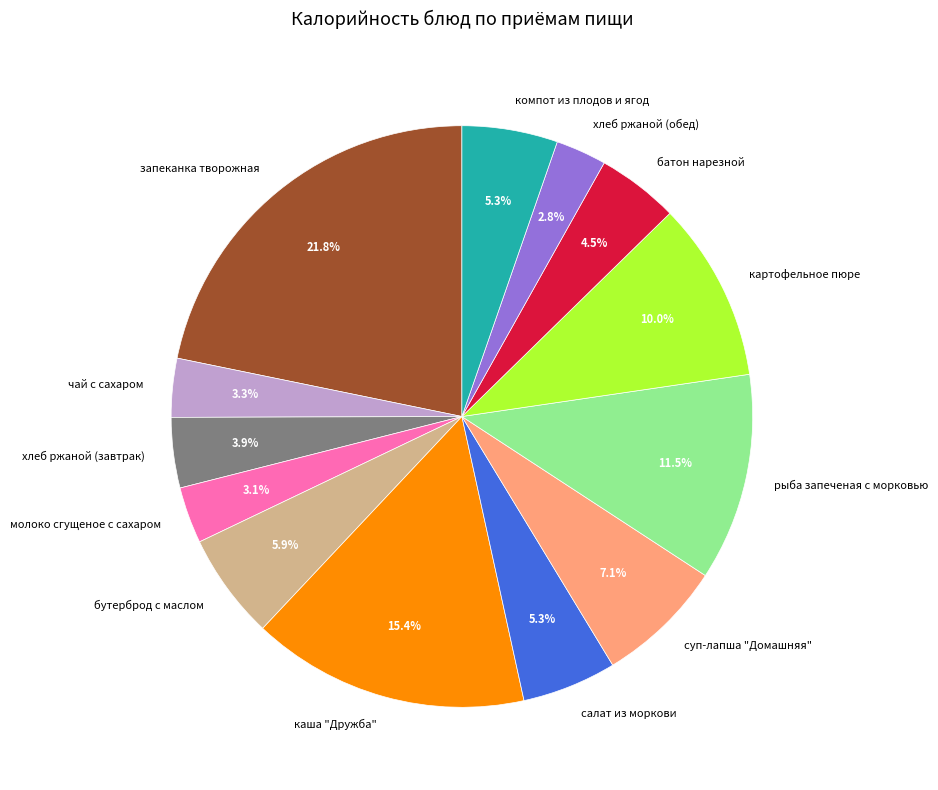

Is хлеб ржаной (обед) the majority of the pie?

No